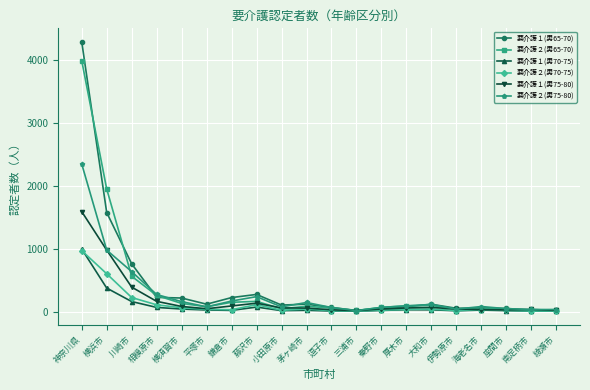

How many data points in 要介護２(男70-75) are less than 33?

10